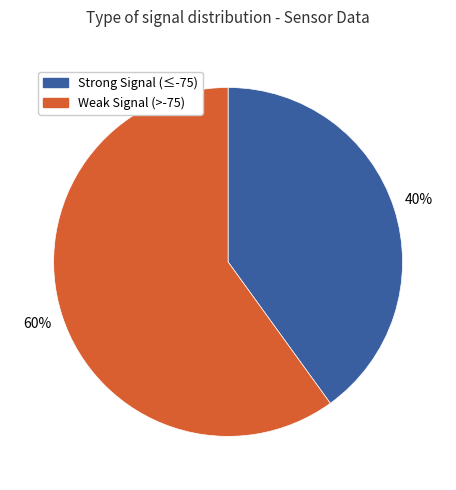

How many slices are in this pie chart?

2